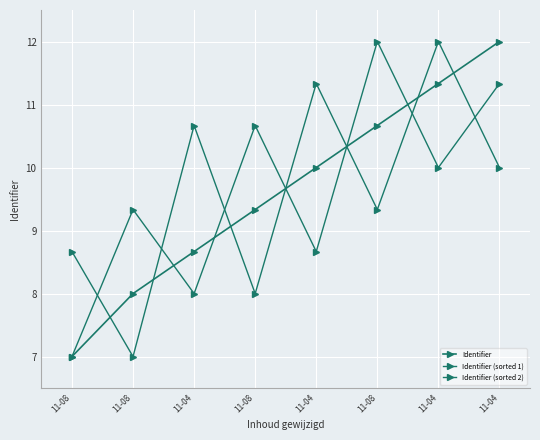

The value of Identifier (sorted 2) at 11-08 is 4.5. True or false?

False